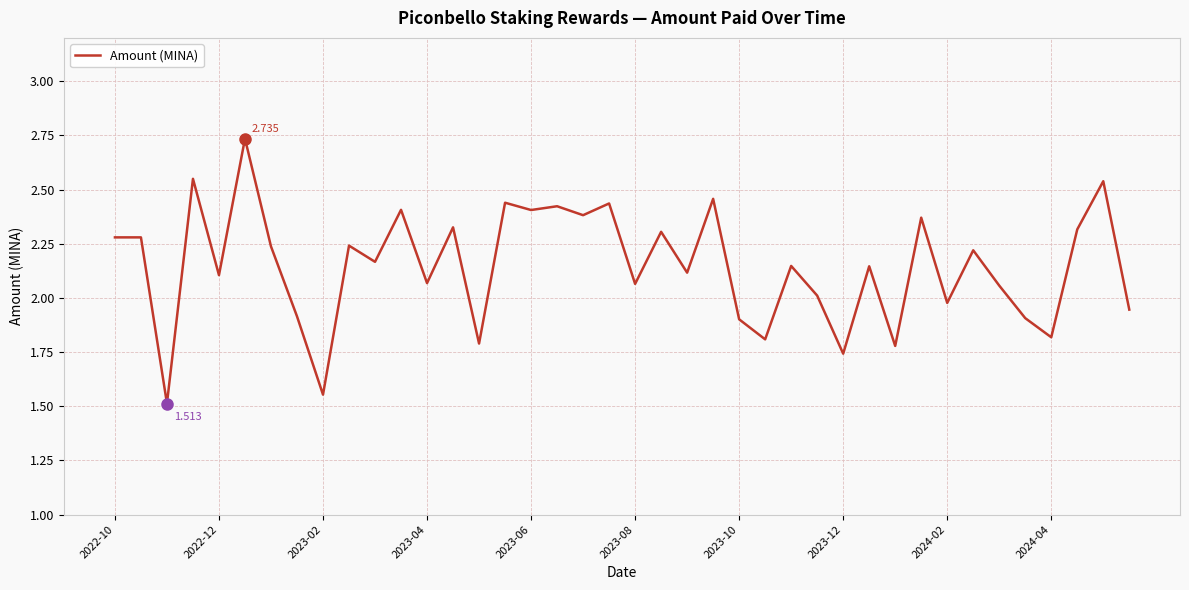

Is this an area chart (filled region under the line)?

No